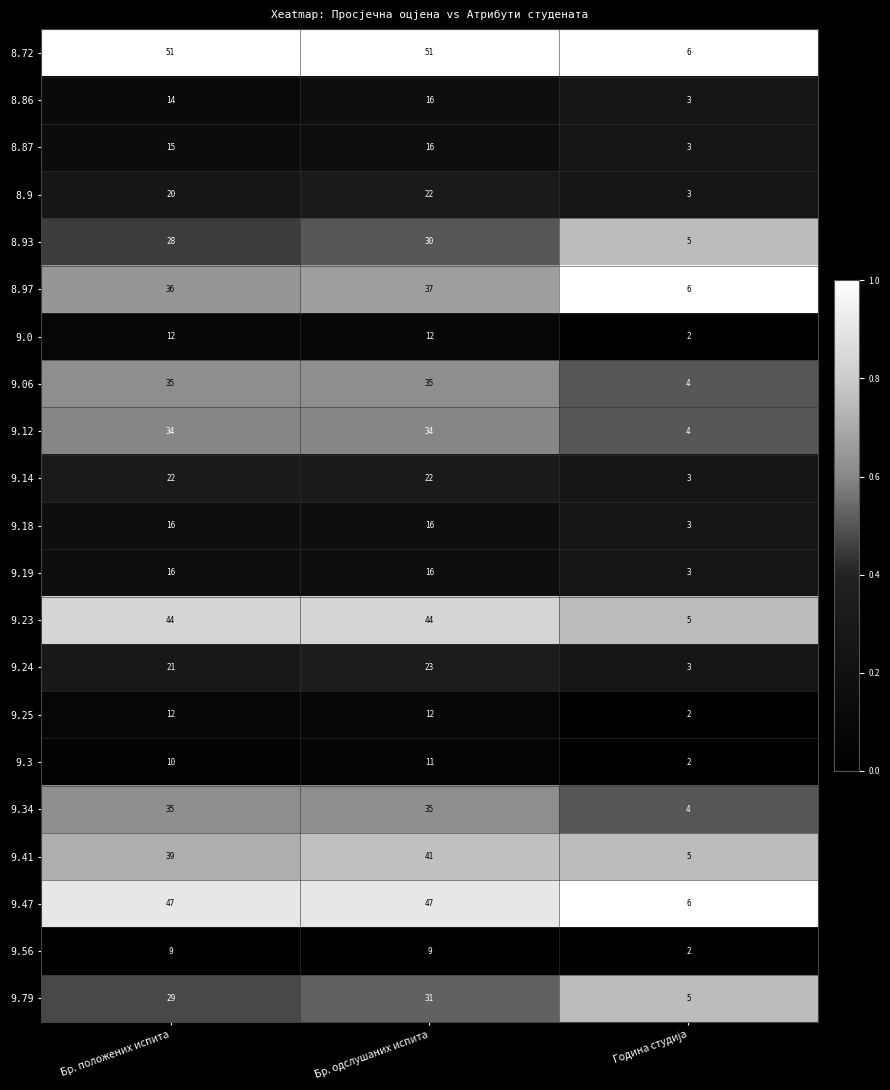

The 9.24 series shows 8 at Бр. одслушаних испита. True or false?

False